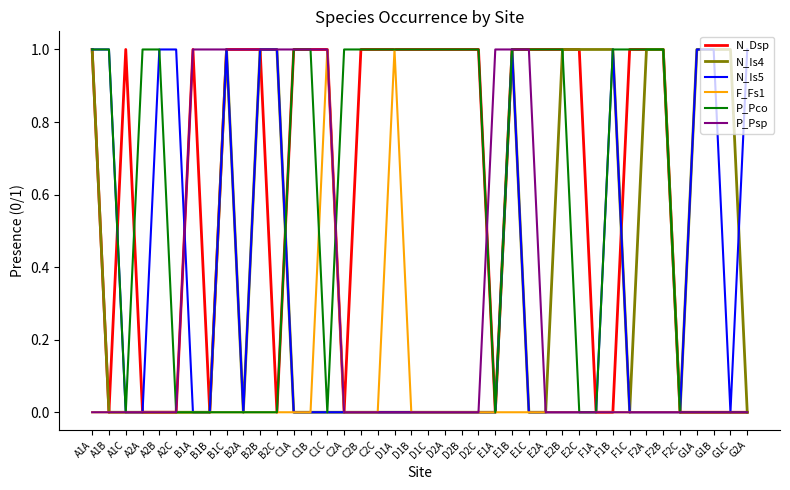

What position from the right is D2C?

17